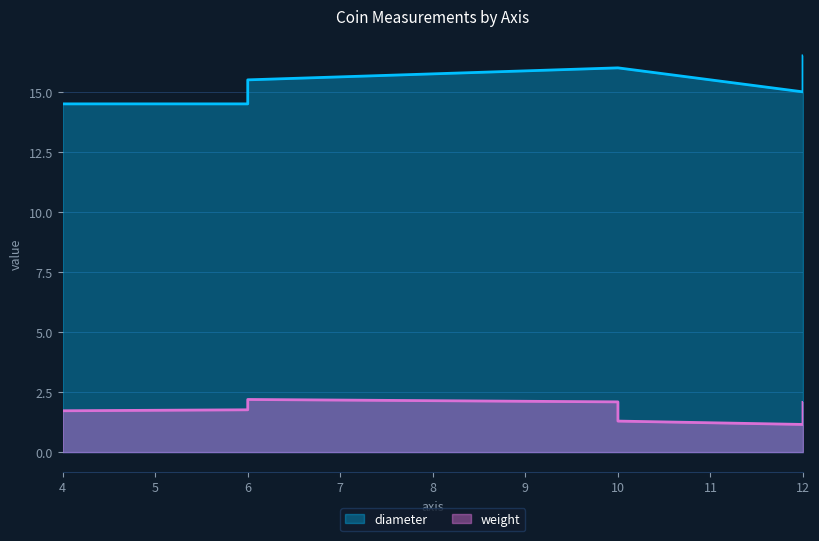

What is the value of the diameter point at the 5th from the left?

16.0